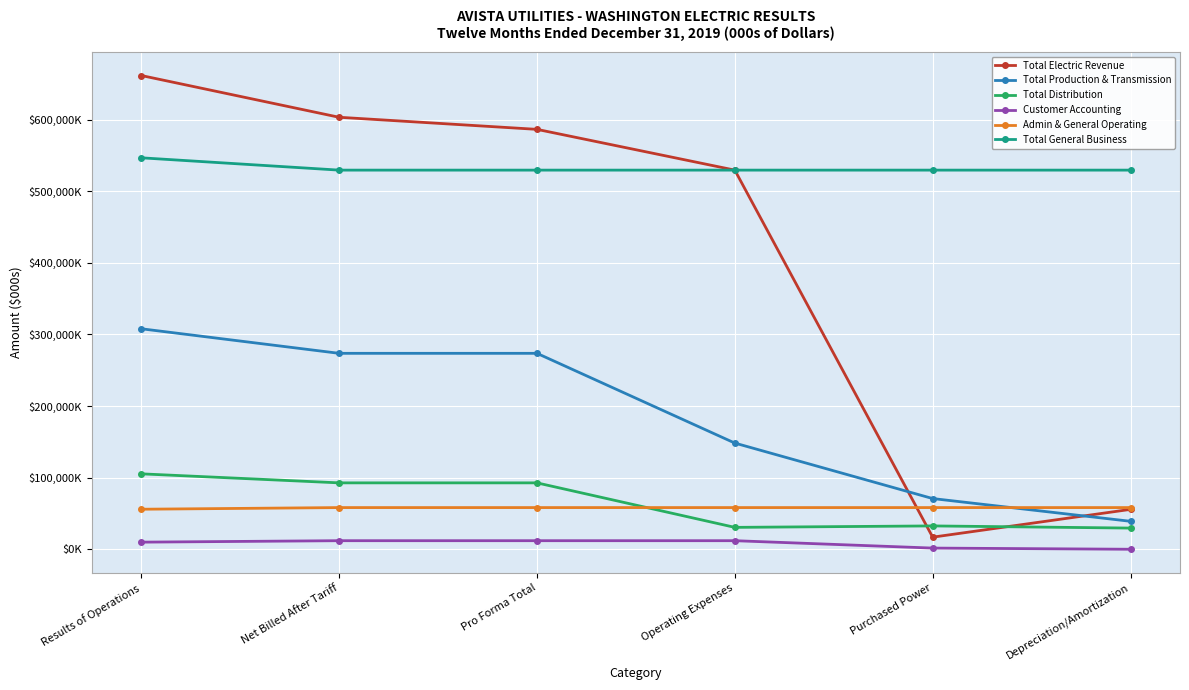

What are all the series names shown in the legend?

Total Electric Revenue, Total Production & Transmission, Total Distribution, Customer Accounting, Admin & General Operating, Total General Business